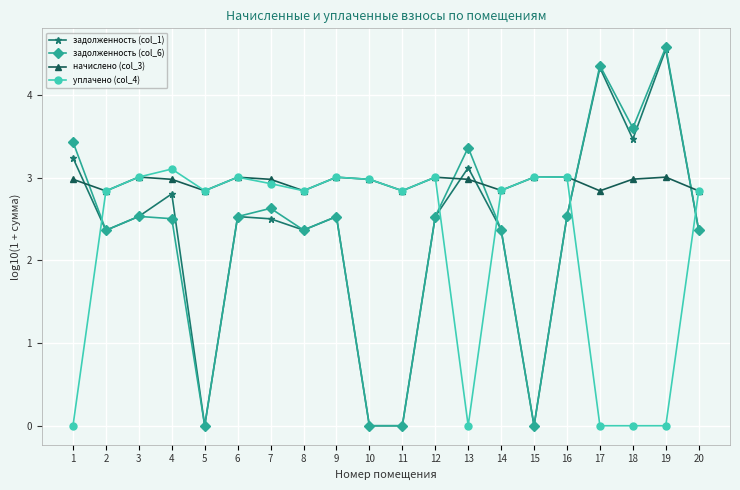

True or false: уплачено (col_4) and задолженность (col_1) cross at least once.

True